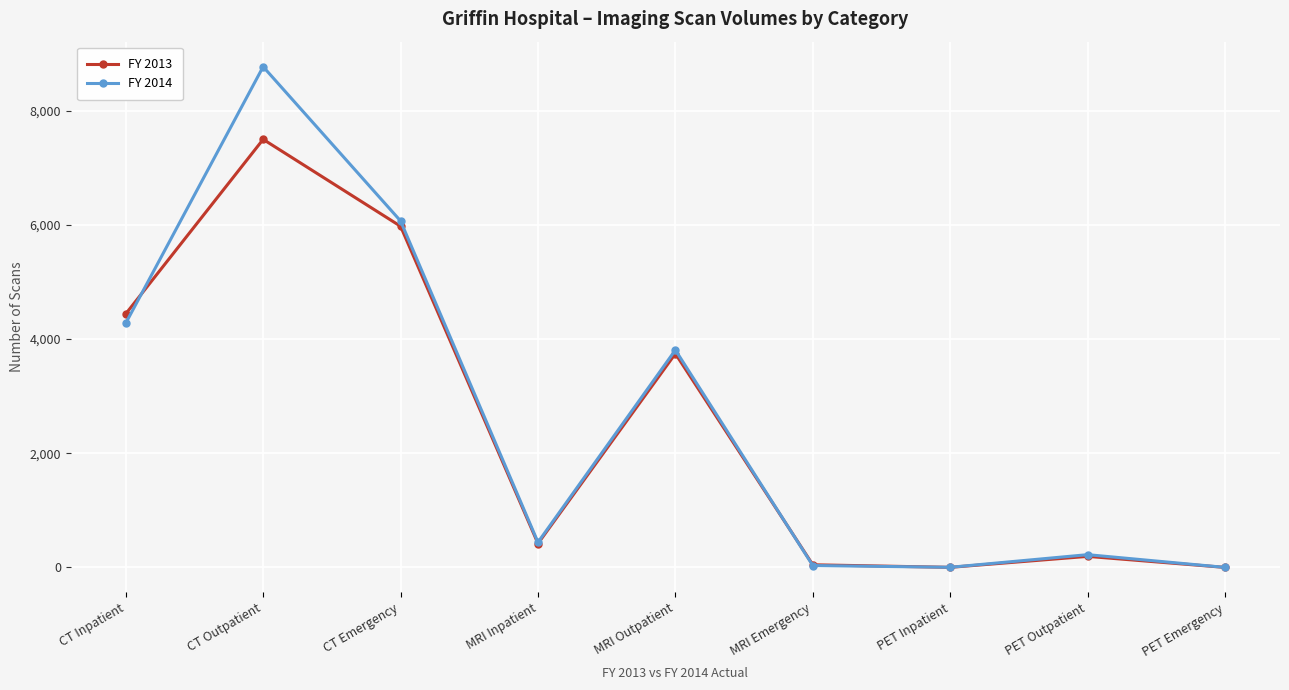

Which series has the widest spread of values?

FY 2014